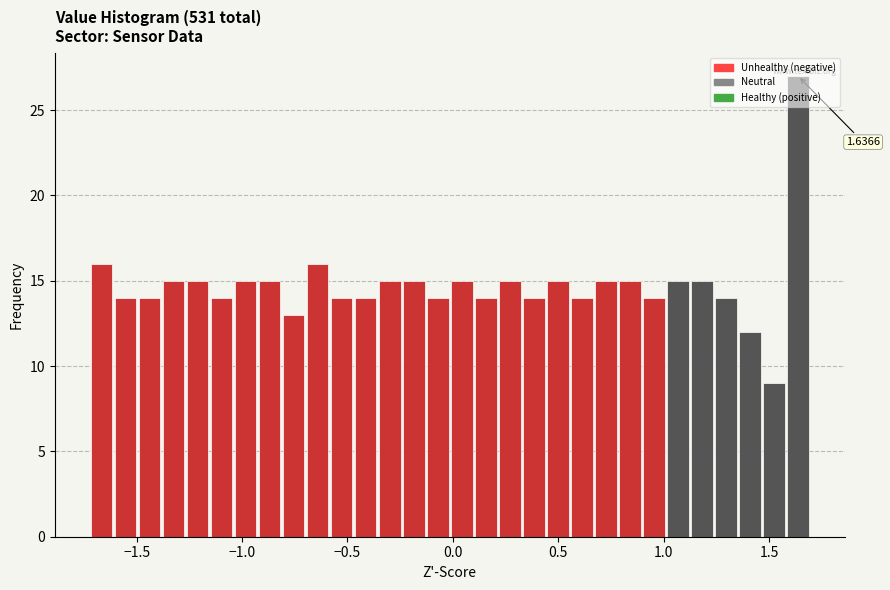

Read against the x-axis, roughly where is the centre of the tallest bar?

1.65